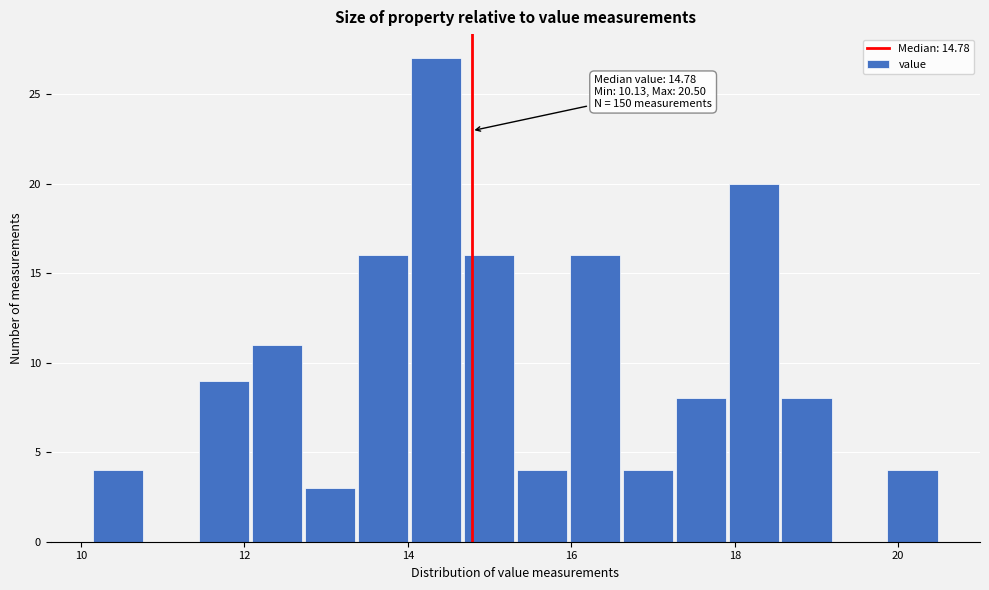

Read against the x-axis, roughly where is the centre of the tallest bar?

14.4